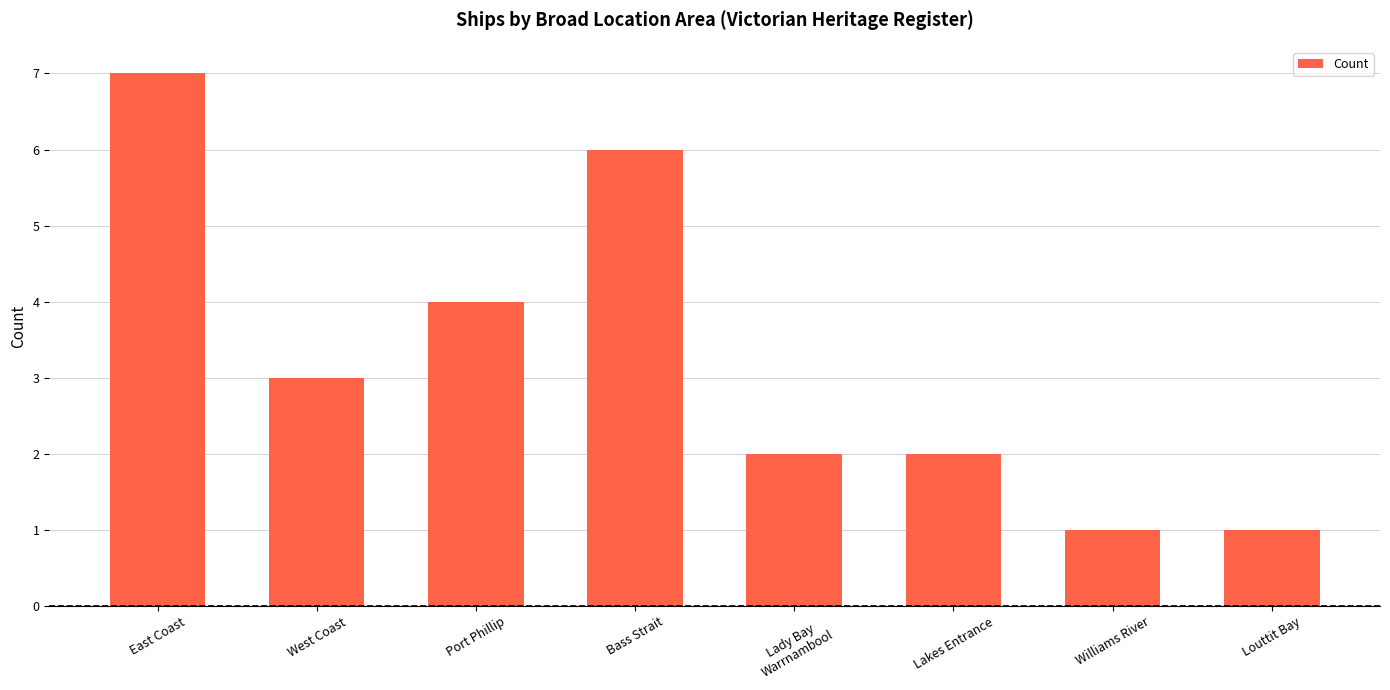

The chart shows a value of 3 at West Coast. True or false?

True